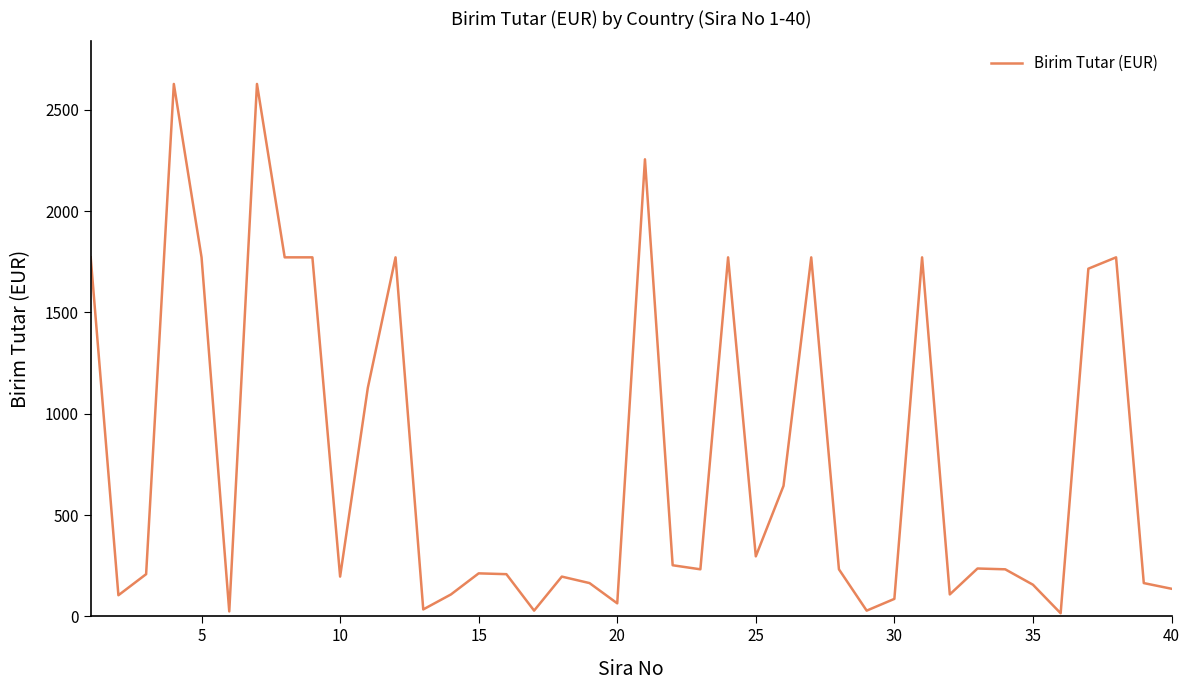

What is the minimum value shown in the chart?

15